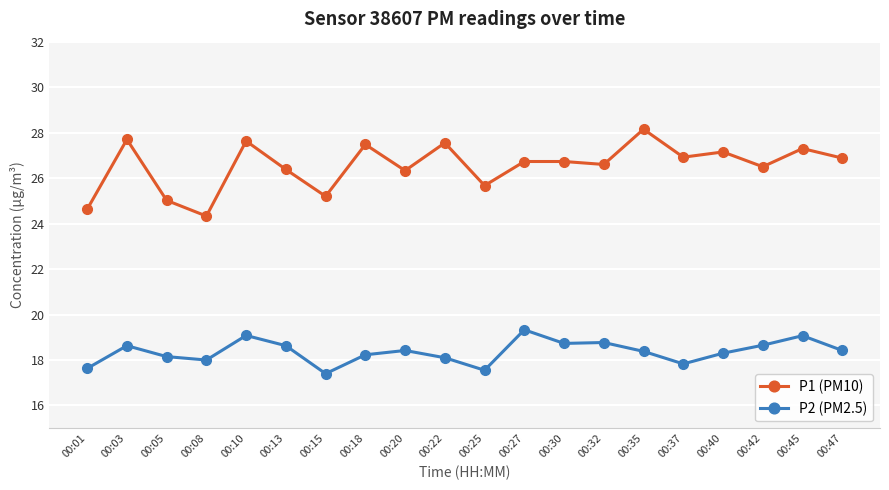

Which series has the largest range (max minus min)?

P1 (PM10)